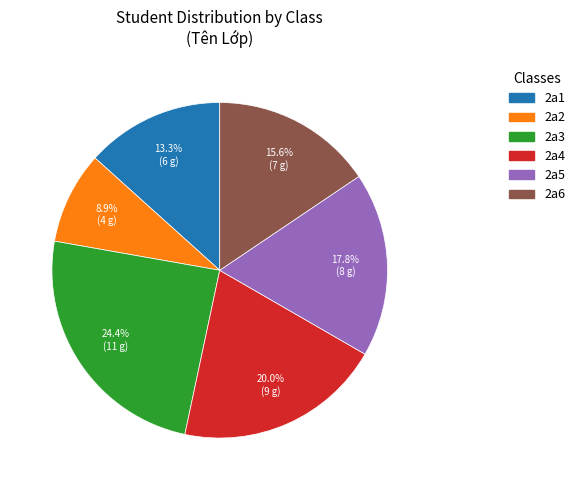

How many slices are in this pie chart?

6